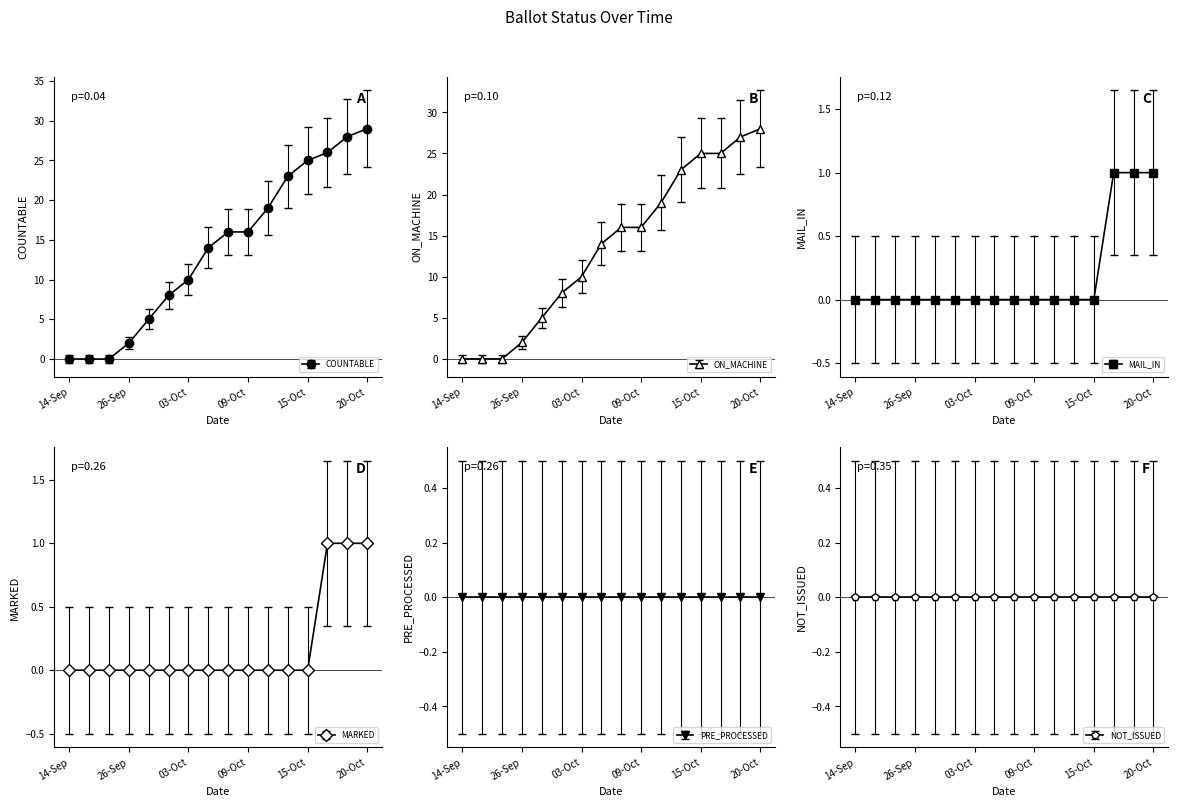

True or false: MAIL_IN has a value of 0 at 14-Sep.

True